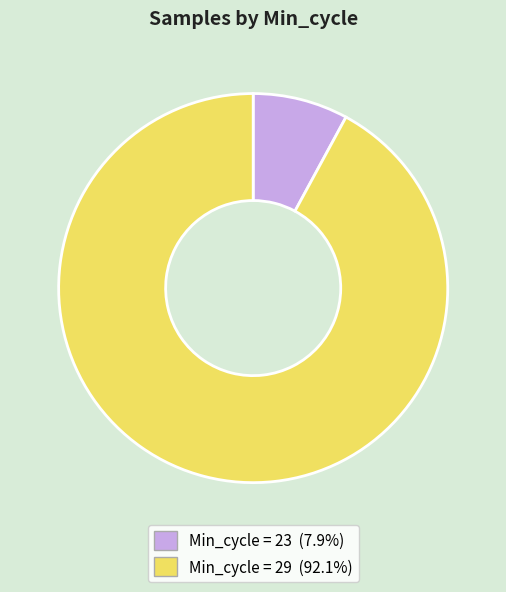

Is there any slice that represents more than half of the pie?

Yes